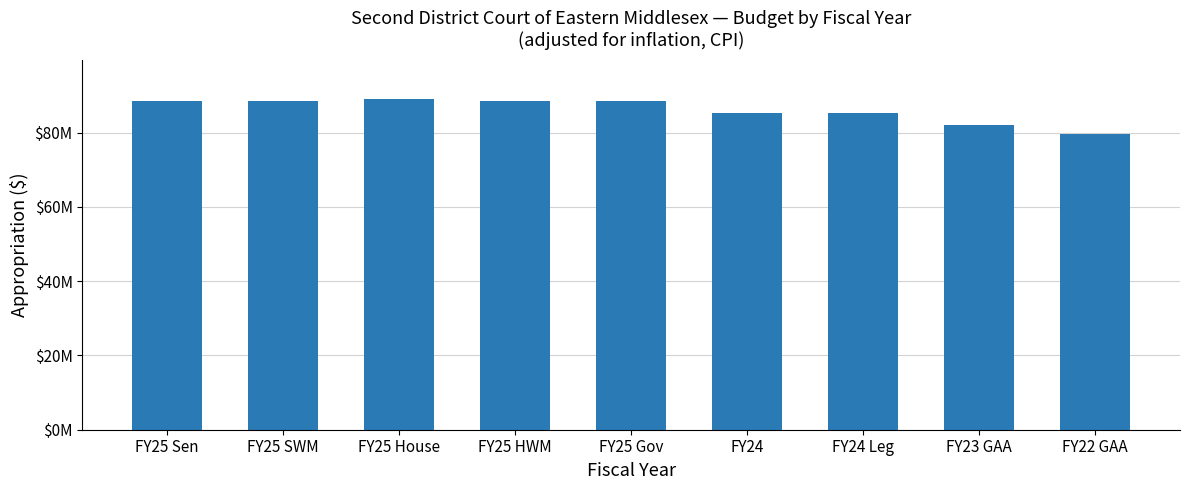

The chart shows a value of 132937743 at FY24. True or false?

False